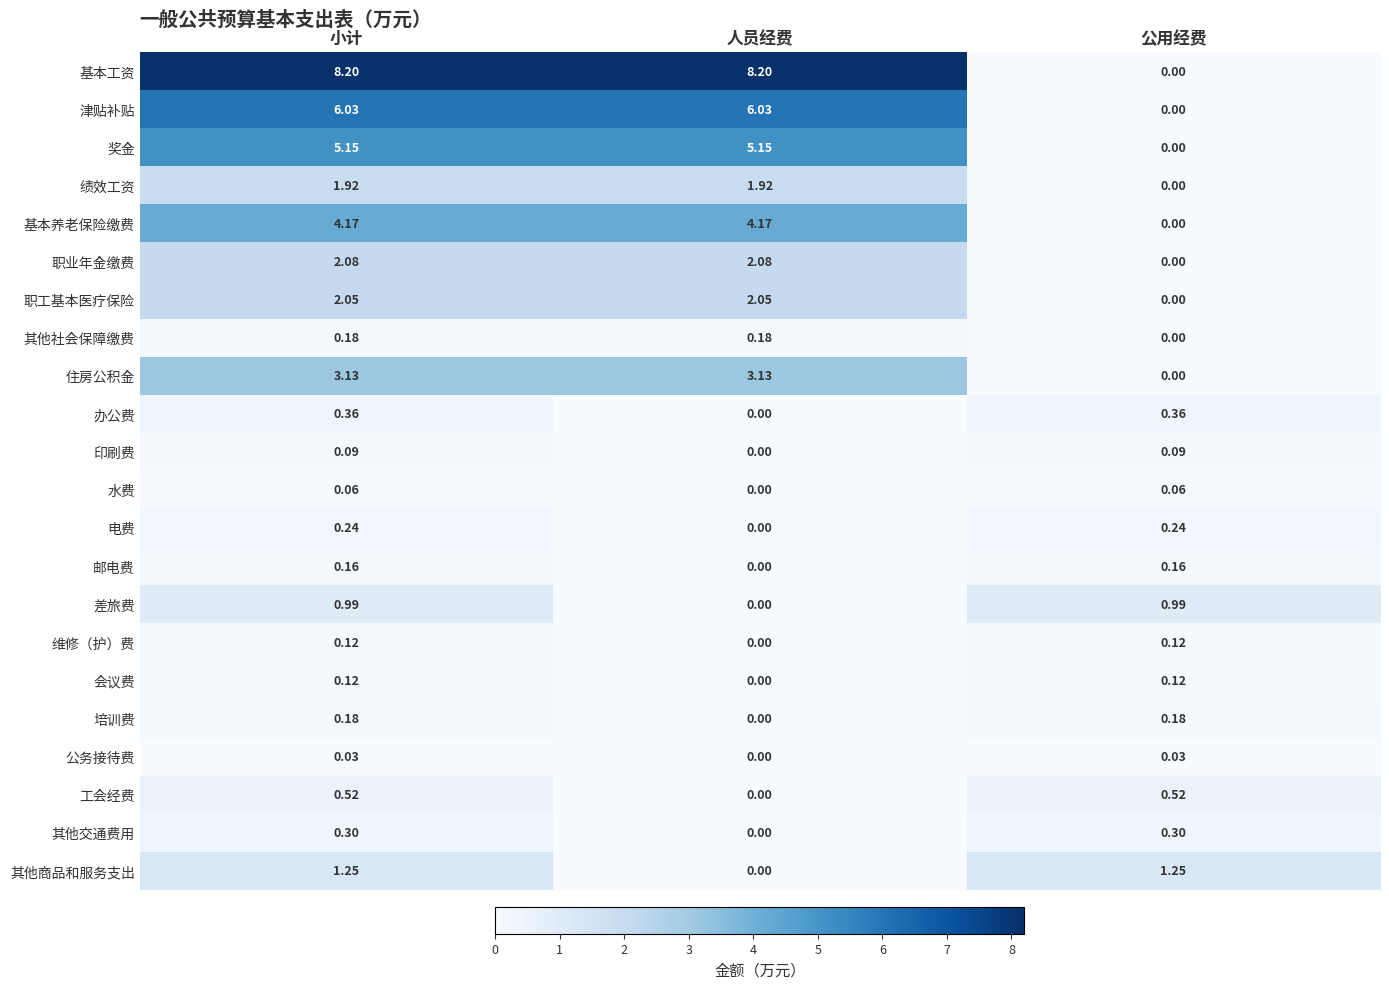

At which category is the sum across all series the highest?

小计